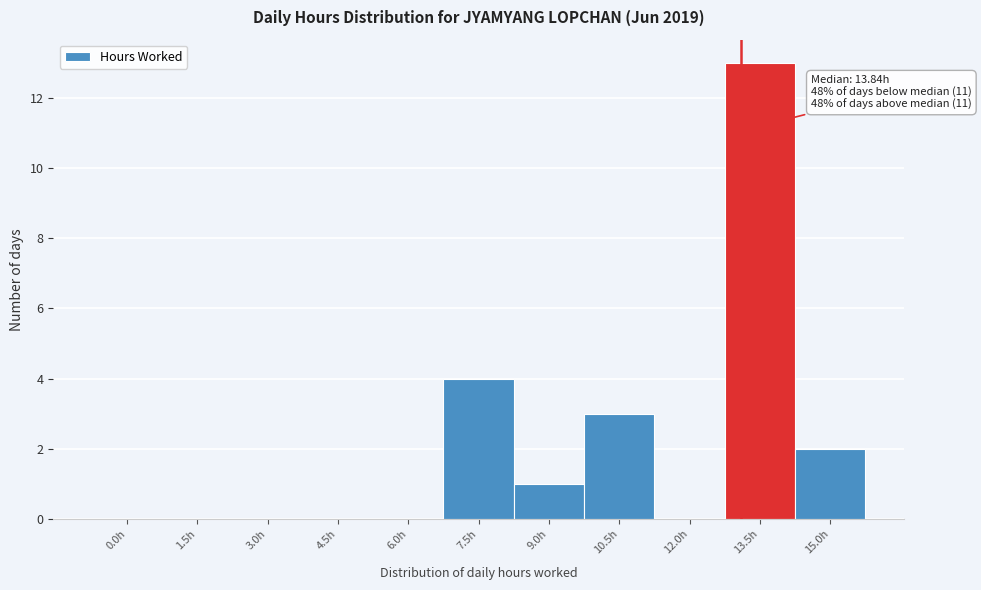

Reading left to right, extract all data points from this chart.

0.0h=0	1.5h=0	3.0h=0	4.5h=0	6.0h=0	7.5h=4	9.0h=1	10.5h=3	12.0h=0	13.5h=13	15.0h=2